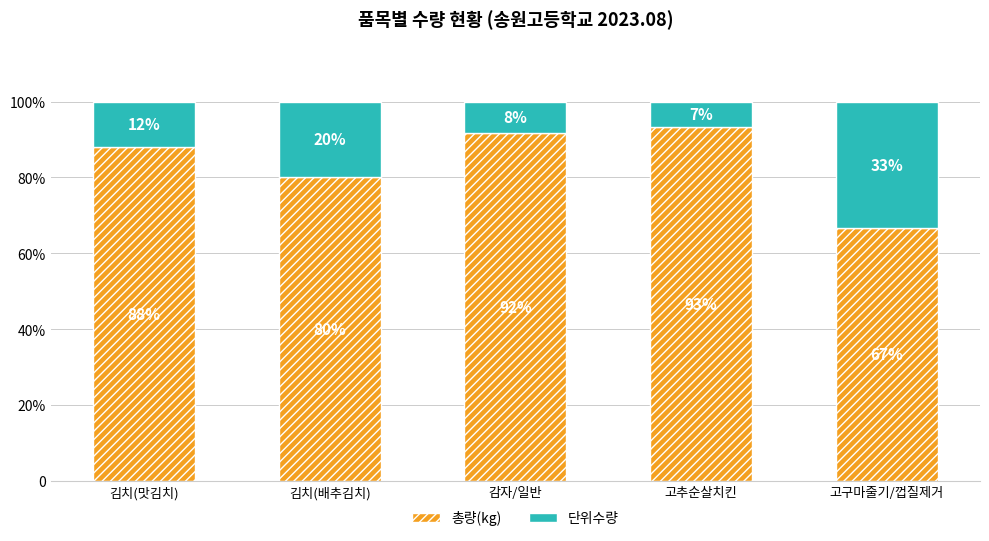

Rank the series at 고추순살치킨 from lowest to highest value.

단위수량, 총량(kg)